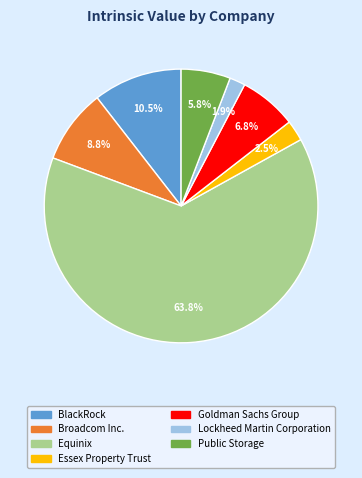

To the nearest percent, what percentage of the pie is Goldman Sachs Group?

7%